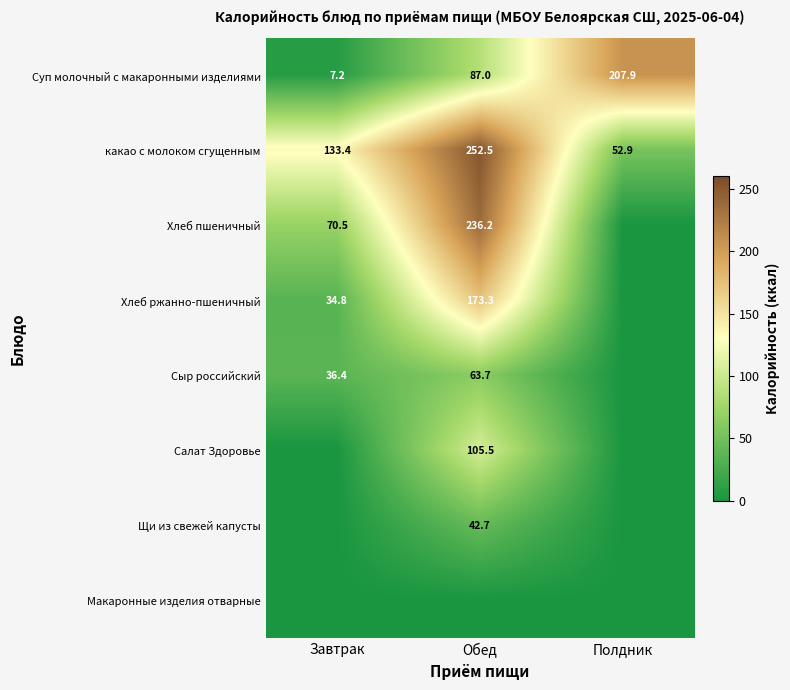

At which label does какао с молоком сгущенным reach its minimum?

Полдник